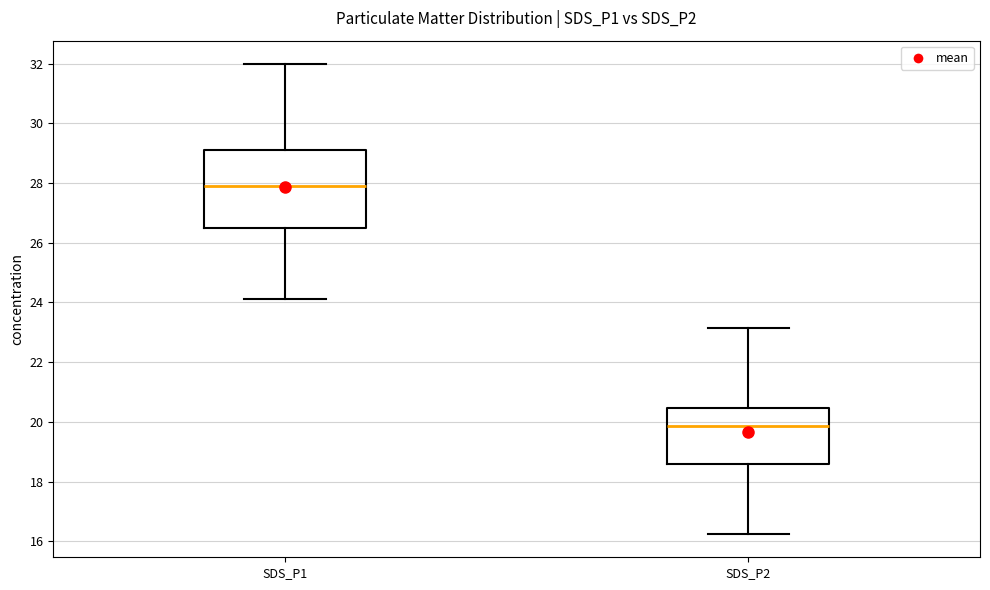

Which box has the lowest median line?

SDS_P2